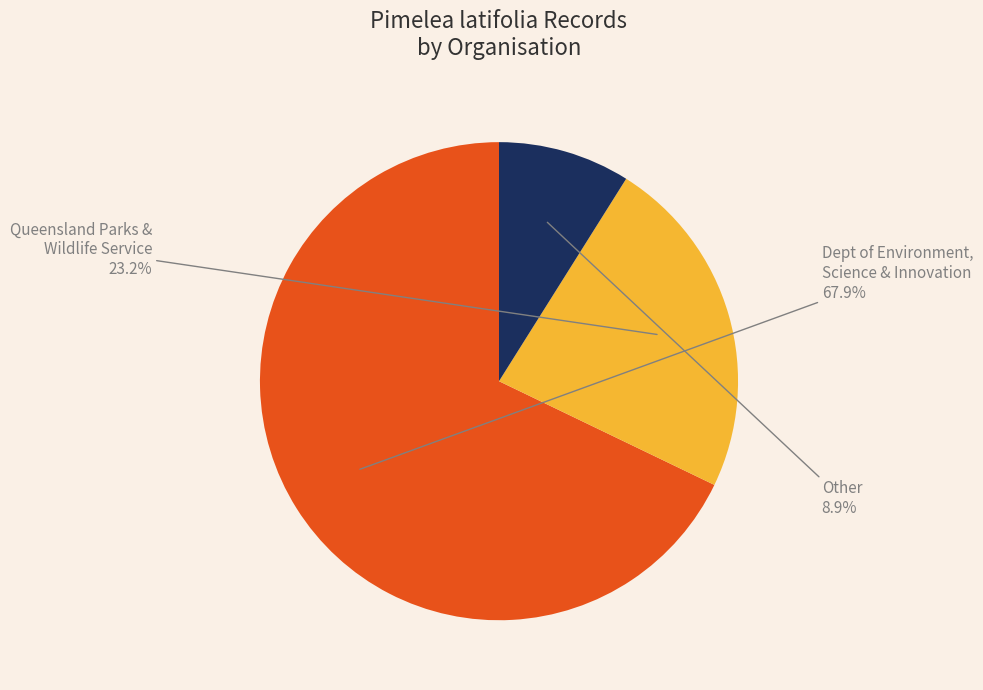

Which has a higher value, Other or Queensland Parks & Wildlife Service?

Queensland Parks & Wildlife Service